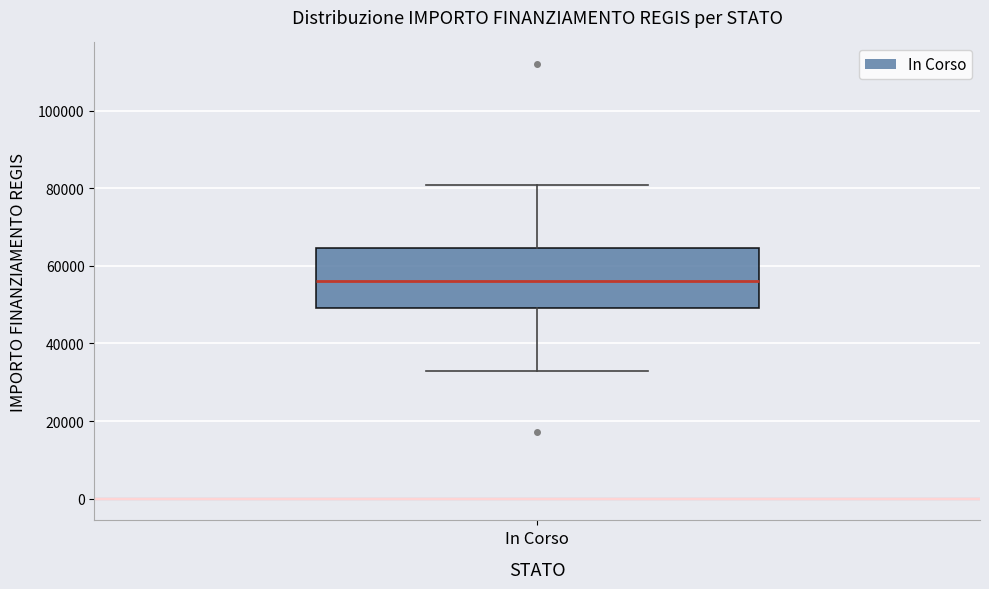

Transcribe this box plot: give where the median line is, the range the box spans, and where the two whiskers end, as read against the y-axis. The values are not printed on the chart, so give them approximately, as read against the axis.

median 56000, box 50000 to 64000, whiskers 32000 to 80000